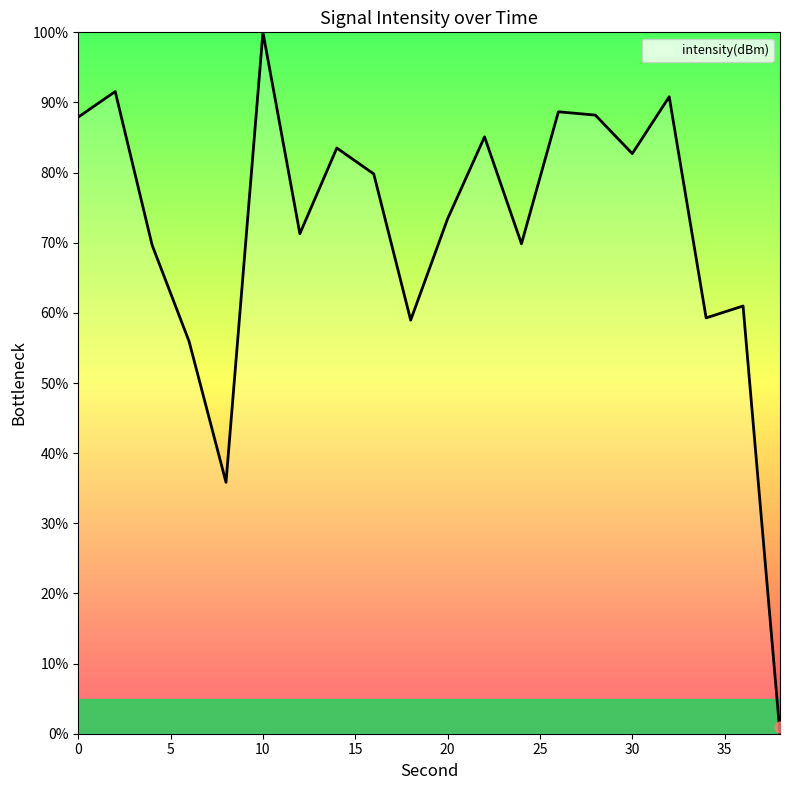

Which has a higher value, 18 or 4?

4